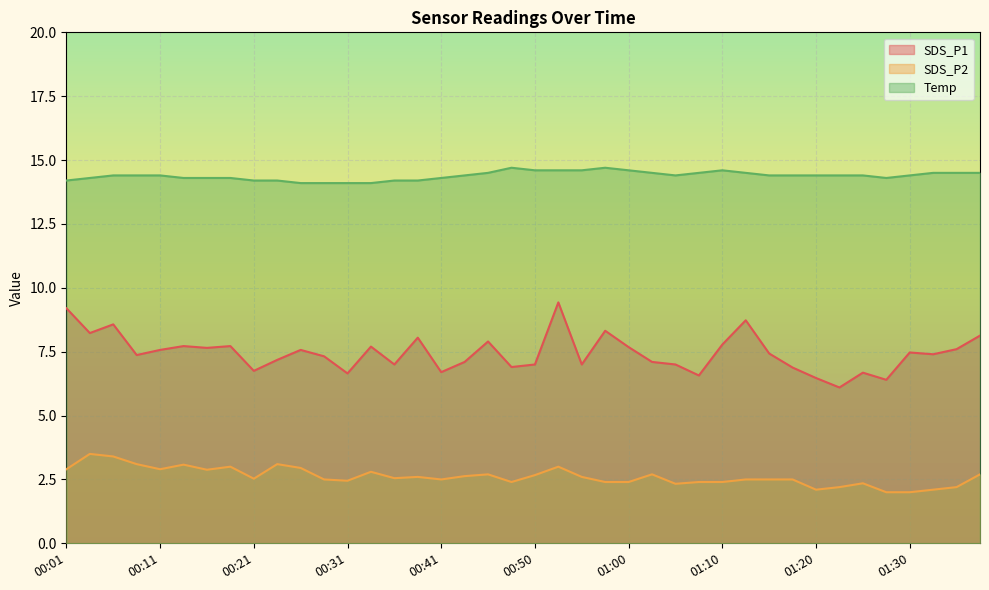

At how many categories does at least one series exceed 10?

40